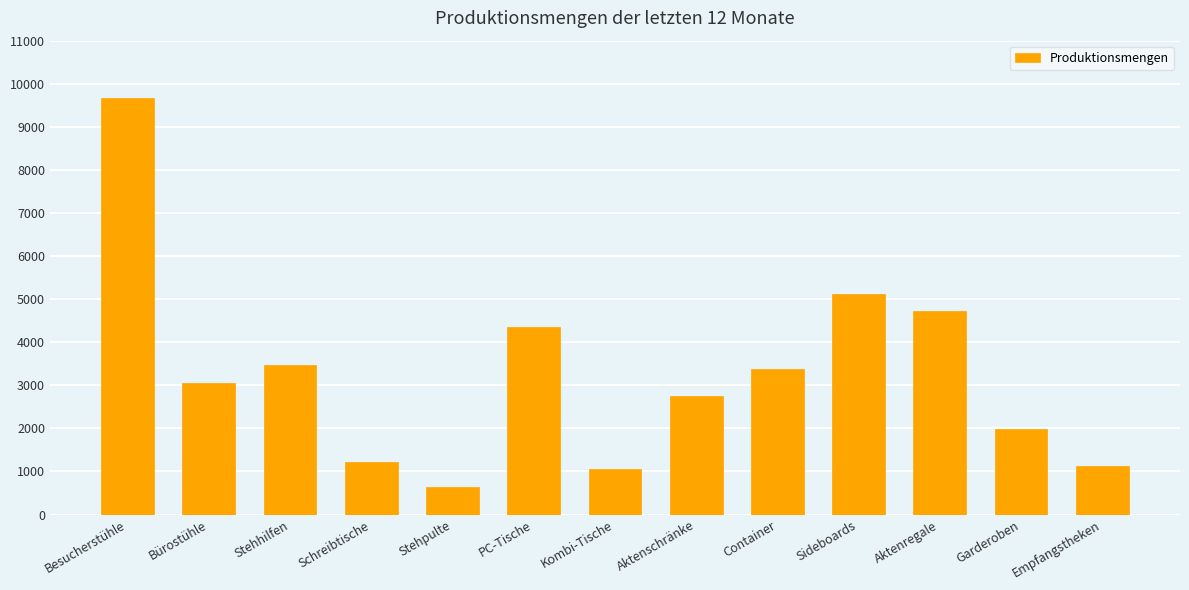

Reading left to right, extract all data points from this chart.

Besucherstühle=9674	Bürostühle=3053	Stehhilfen=3468	Schreibtische=1215	Stehpulte=640	PC-Tische=4350	Kombi-Tische=1045	Aktenschränke=2750	Container=3370	Sideboards=5127	Aktenregale=4720	Garderoben=1985	Empfangstheken=1115